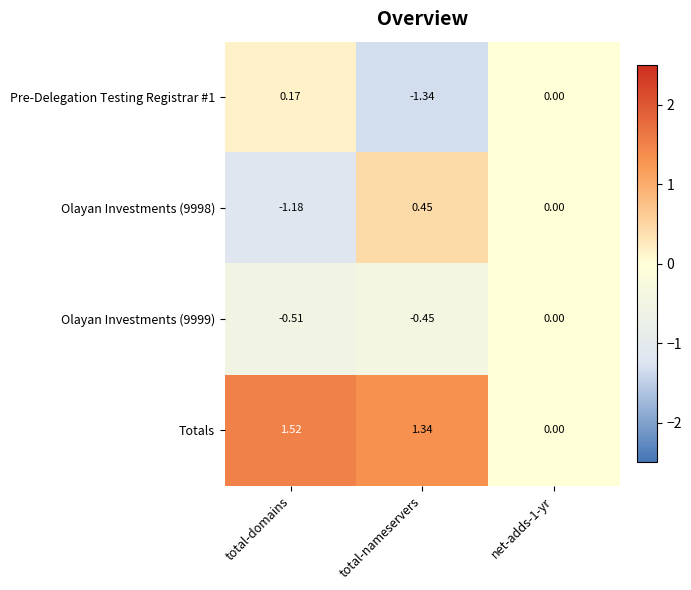

Which series has the largest total across all categories?

Totals